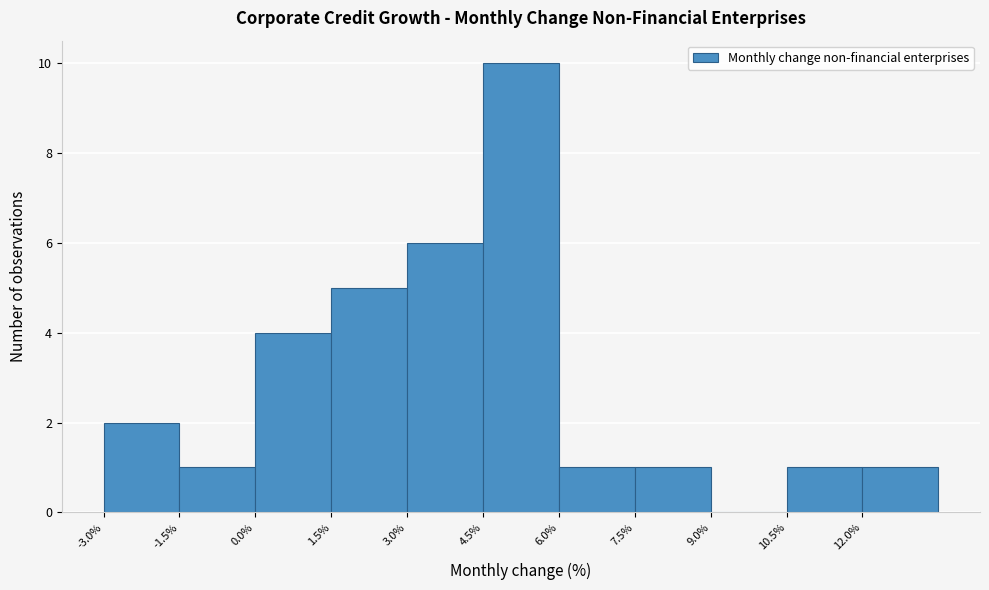

How tall is the bar that spans 6.0 to 7.5 on the x-axis? Neither the bar edges nor the heights are printed on the chart, so give them approximately, as read against the axes.

1